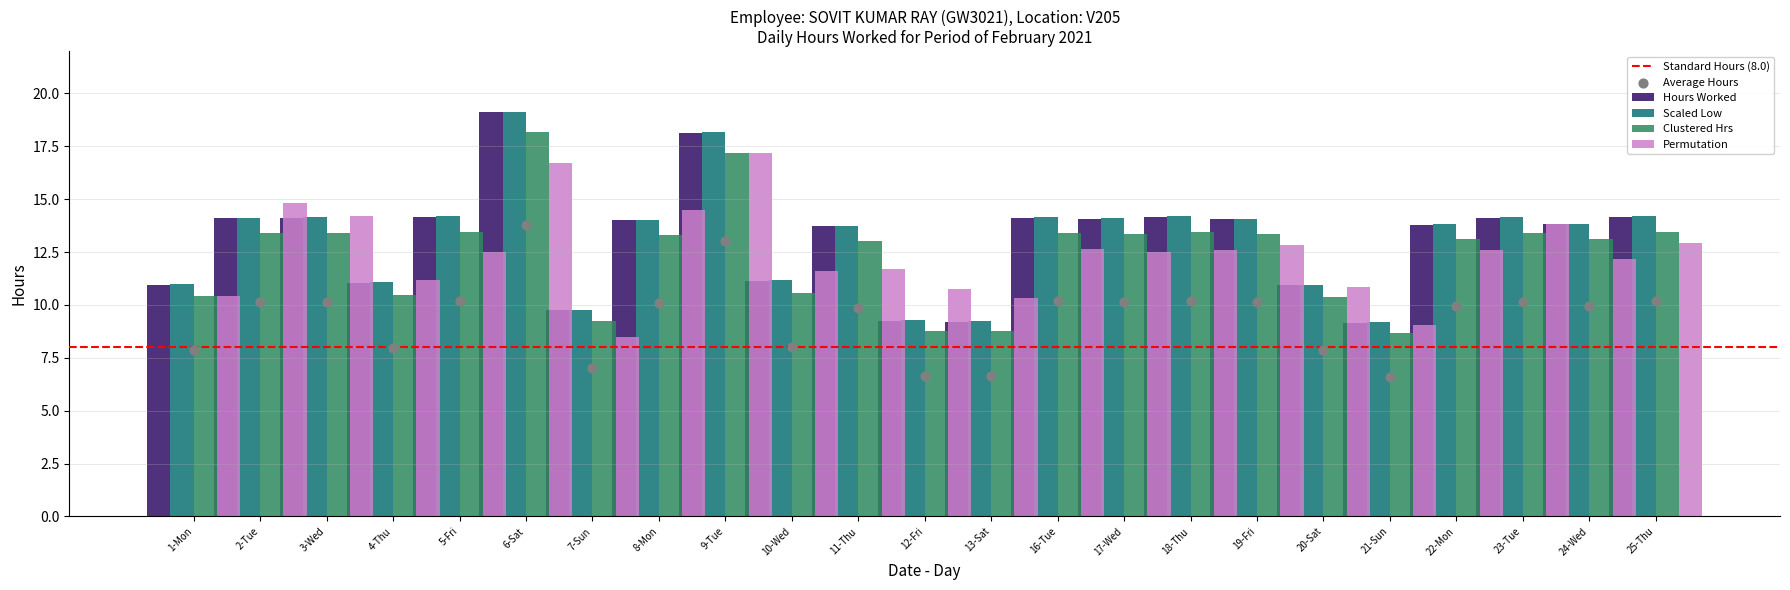

Is the value of Normalized at 2-Tue greater than the value of Hours Worked at 8-Mon?

Yes